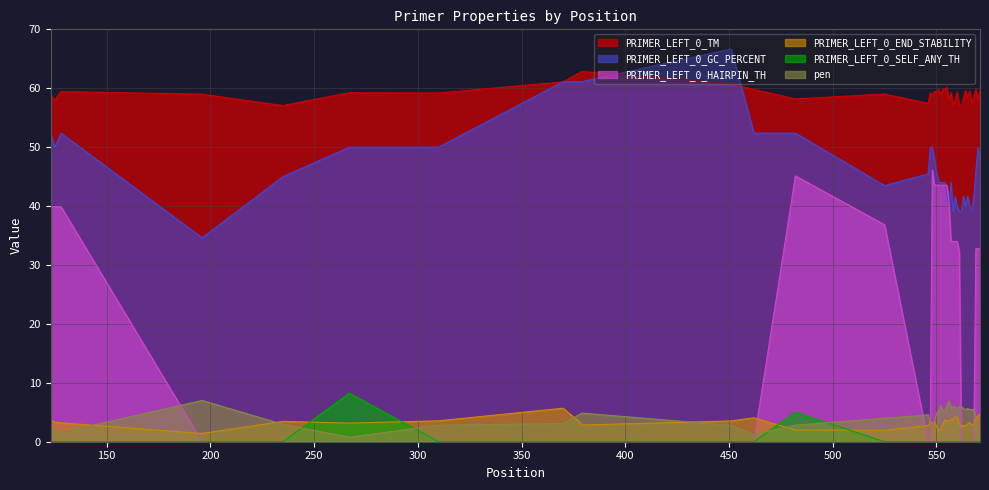

Between which two adjacent categories do PRIMER_LEFT_0_END_STABILITY and PRIMER_LEFT_0_SELF_ANY_TH first intersect?

235 and 267